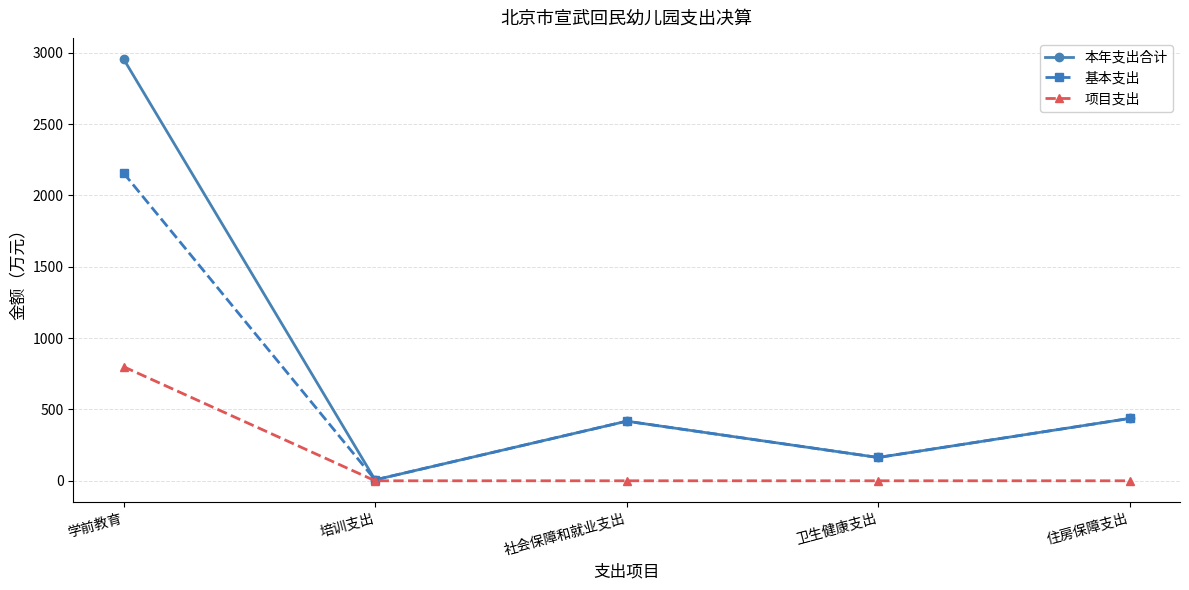

What is the difference between the maximum and minimum values in the 基本支出 series?

2150.0